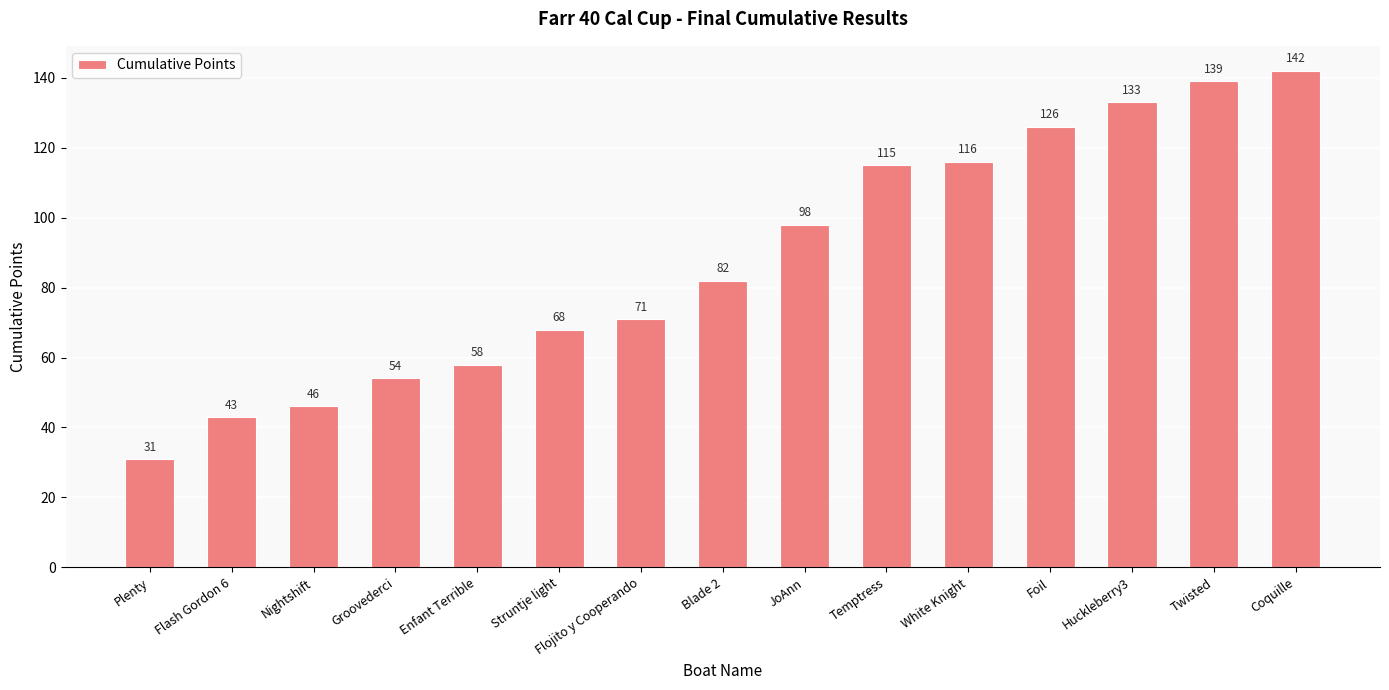

Does the chart contain any negative values?

No